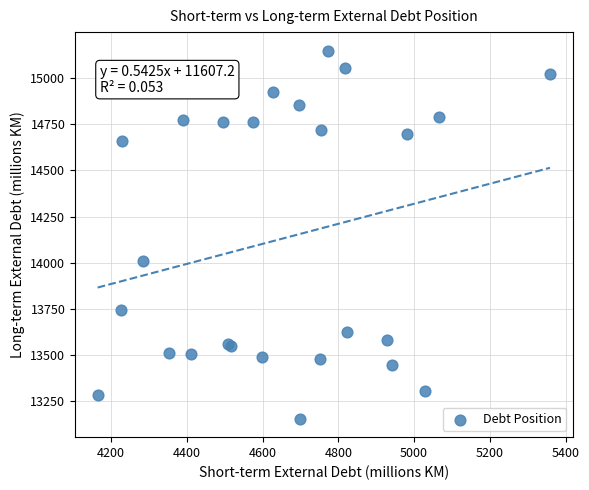

What Y value in the scatter plot is closest to 14152?

14008.7